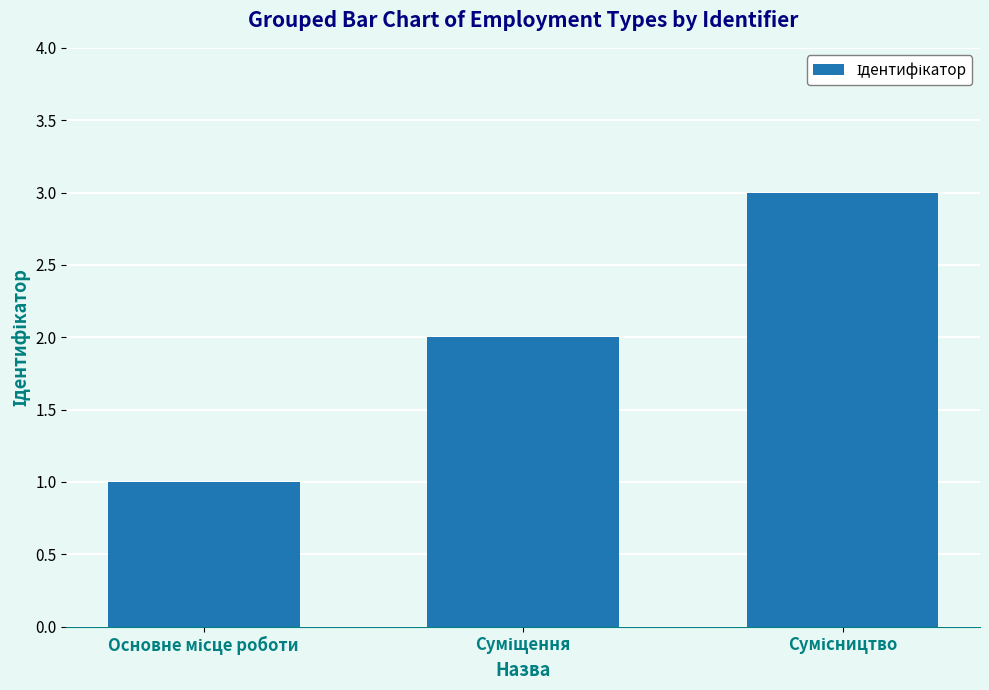

What is the maximum value shown in the chart?

3